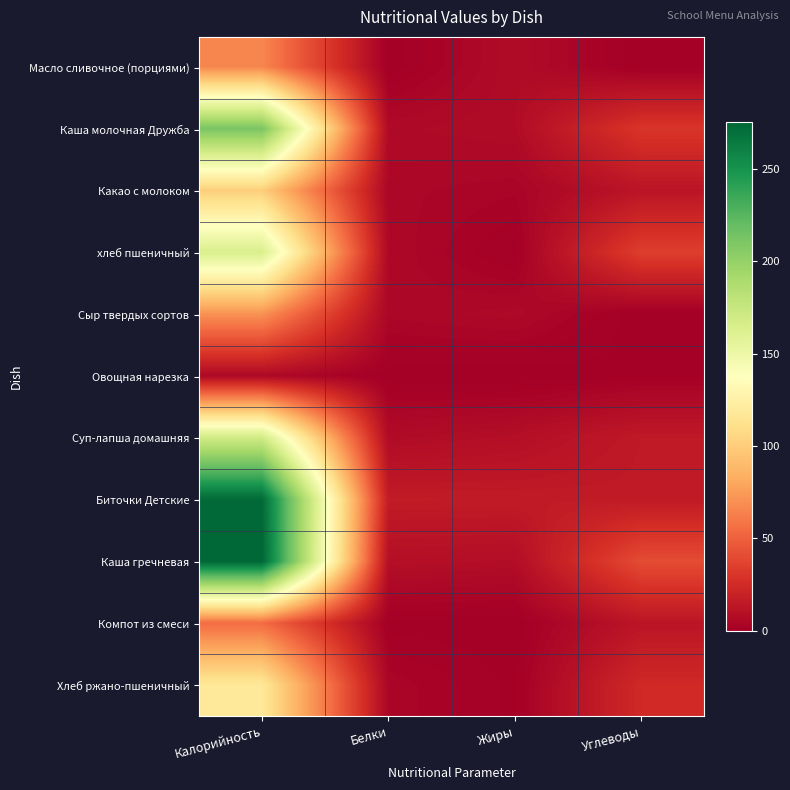

Reading left to right, transcribe all the data shown in this chart.

Масло сливочное (порциями): Калорийность=66.1	Белки=0.1	Жиры=7.3	Углеводы=0.1
Каша молочная Дружба: Калорийность=211.2	Белки=6.2	Жиры=7.4	Углеводы=30.0
Какао с молоком: Калорийность=100.4	Белки=4.7	Жиры=3.5	Углеводы=12.5
хлеб пшеничный: Калорийность=164.1	Белки=5.3	Жиры=0.6	Углеводы=34.4
Сыр твердых сортов: Калорийность=71.1	Белки=4.6	Жиры=5.9	Углеводы=0.0
Овощная нарезка: Калорийность=5.8	Белки=0.3	Жиры=0.0	Углеводы=1.0
Суп-лапша домашняя: Калорийность=169.9	Белки=7.1	Жиры=9.0	Углеводы=15.1
Биточки Детские: Калорийность=273.2	Белки=16.3	Жиры=16.2	Углеводы=15.5
Каша гречневая: Калорийность=275.3	Белки=9.3	Жиры=8.4	Углеводы=40.6
Компот из смеси: Калорийность=54.6	Белки=0.5	Жиры=0.1	Углеводы=12.8
Хлеб ржано-пшеничный: Калорийность=117.4	Белки=4.0	Жиры=0.7	Углеводы=23.8